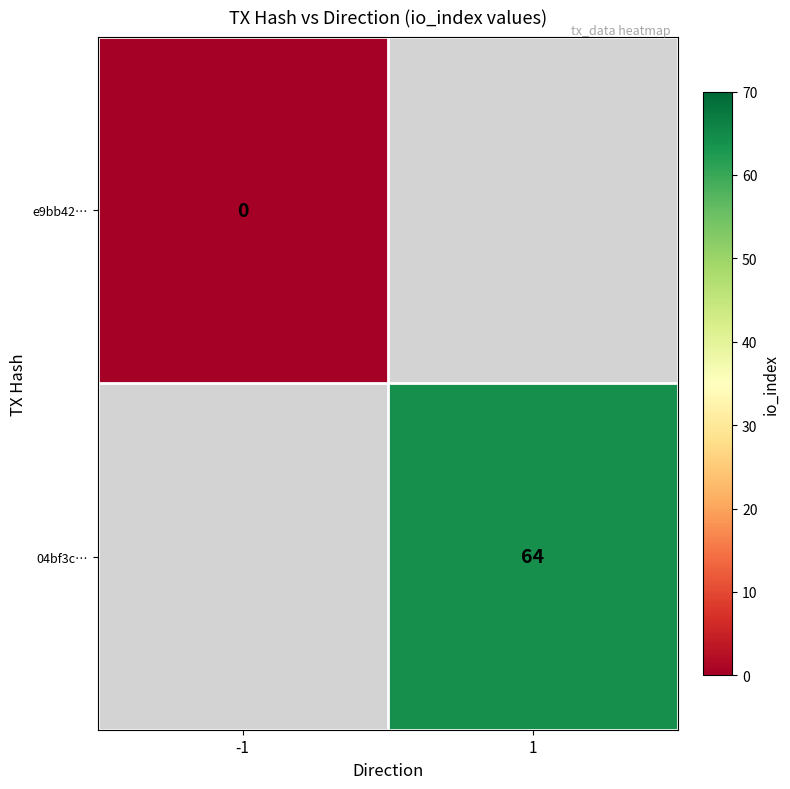

Is it true that 04bf3c… equals 64 at 1?

True